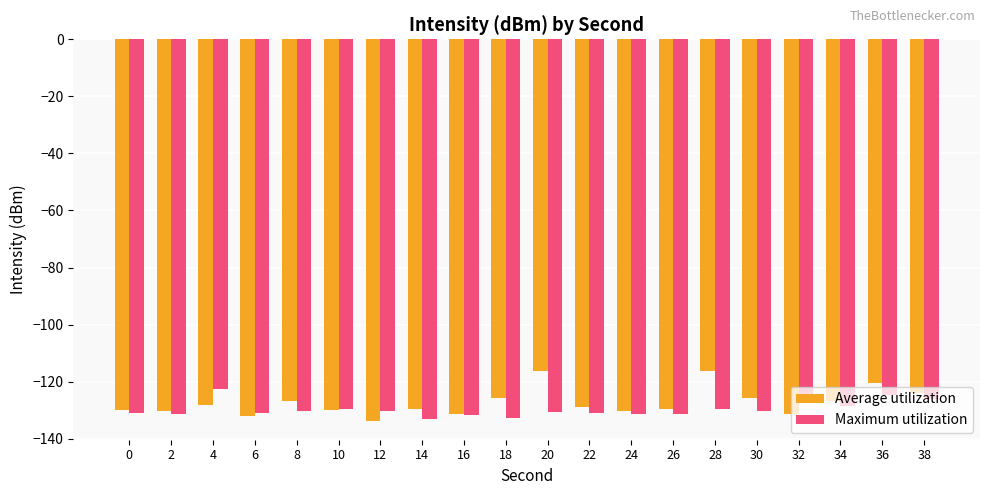

True or false: Average utilization has a value of -123.9 at 38.

True